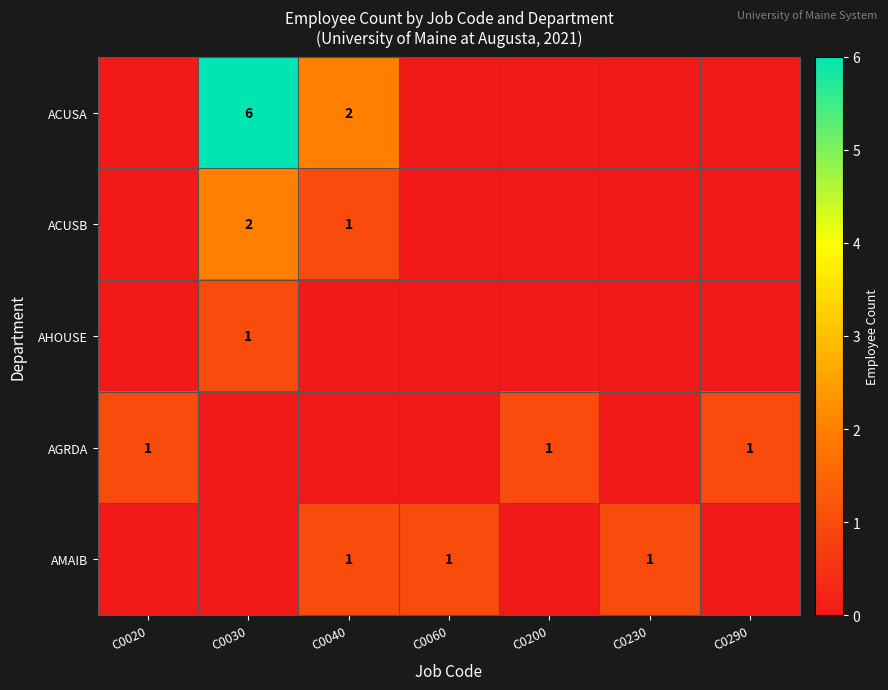

True or false: AGRDA has a value of 1 at C0020.

True